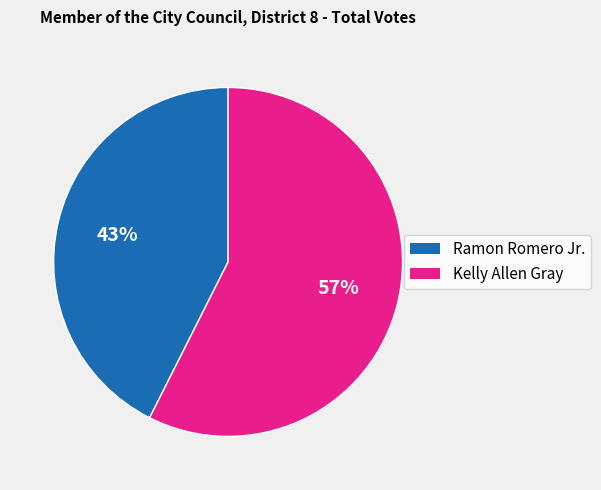

Count the number of slices in the pie.

2